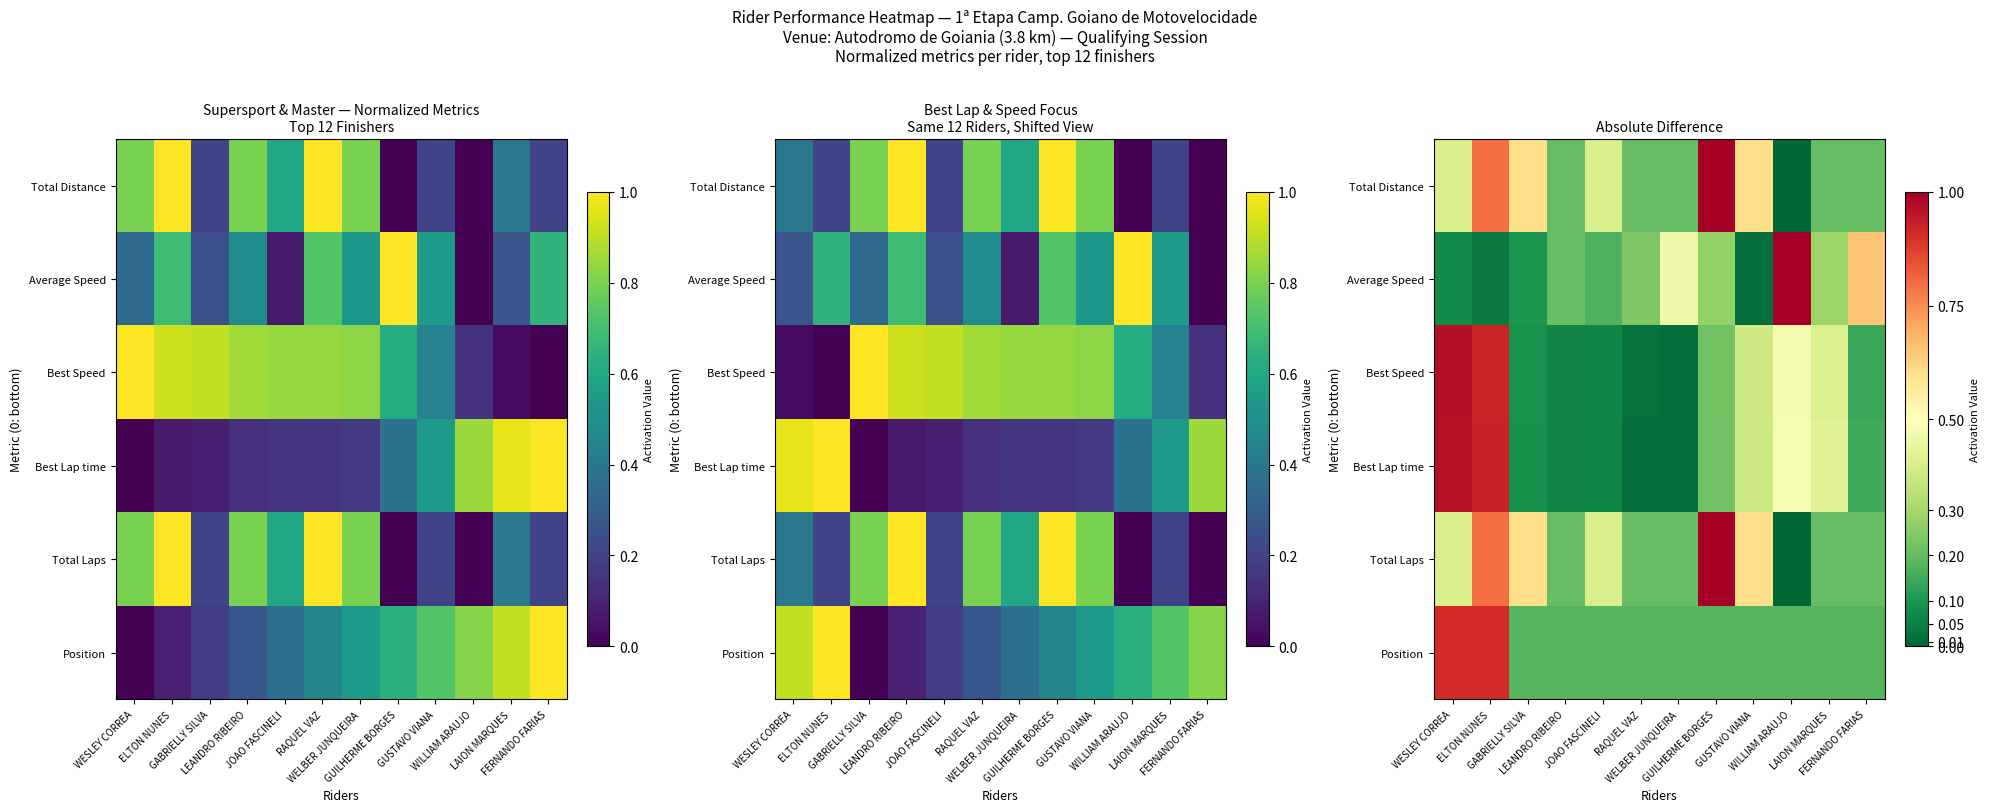

What is the sum of all Average Speed values?

3.5